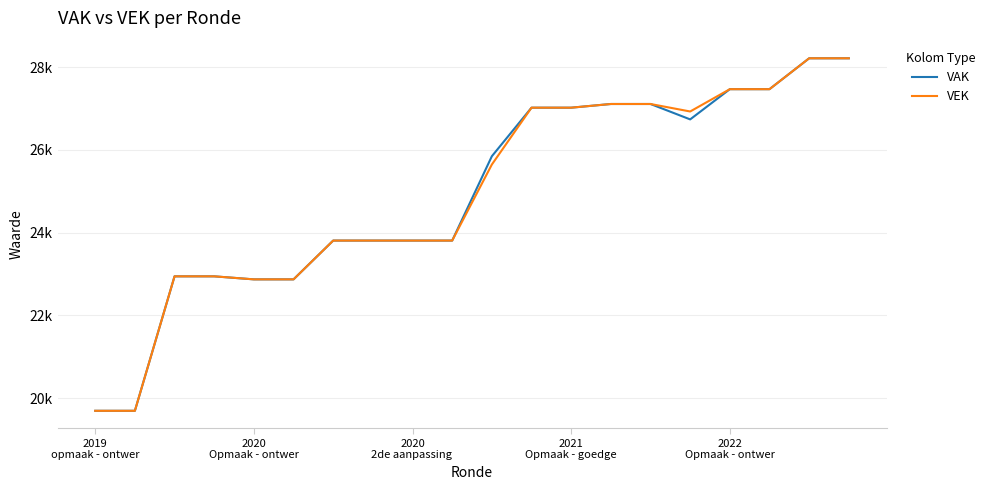

Where does the VAK series first go above 25845?

11